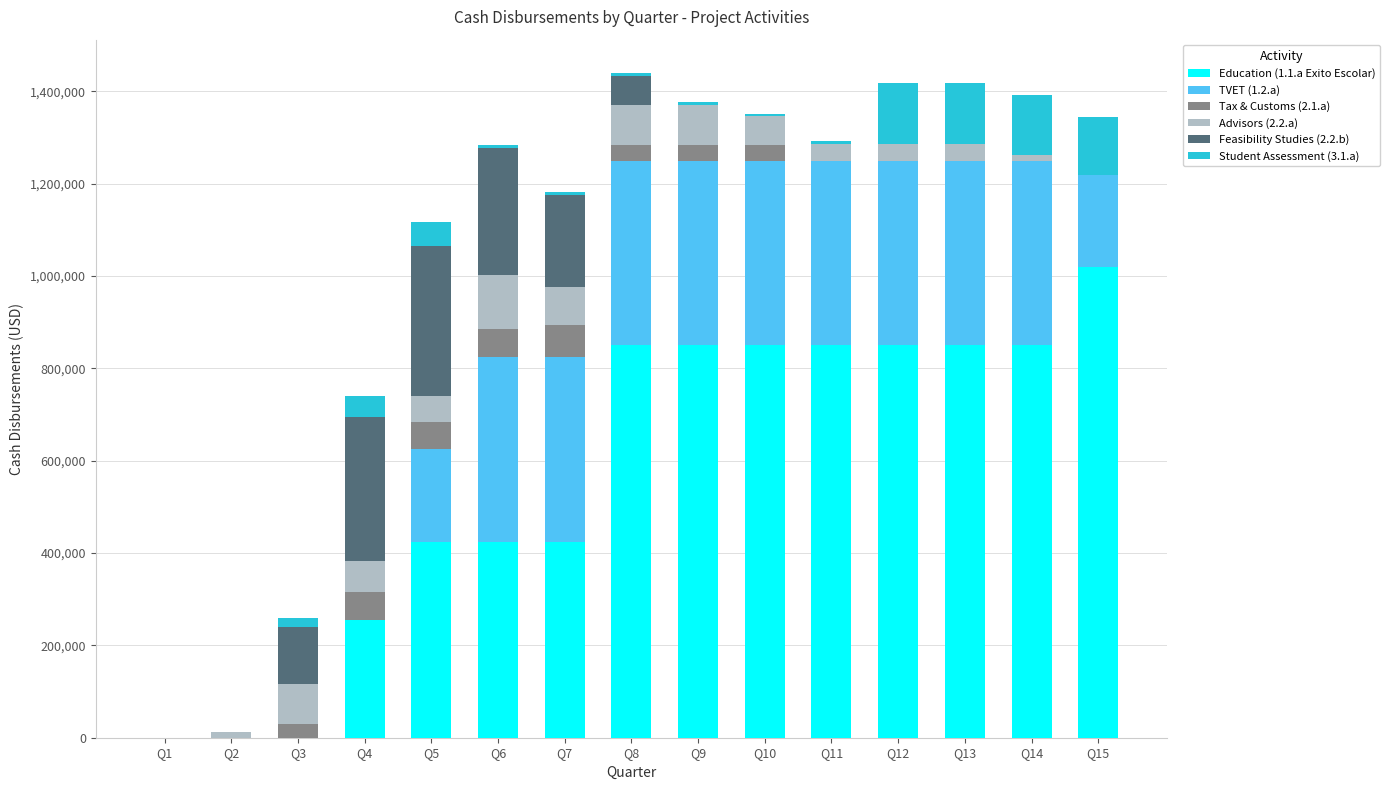

Which category has the highest value in the Education (1.1.a Exito Escolar) series?

Q15